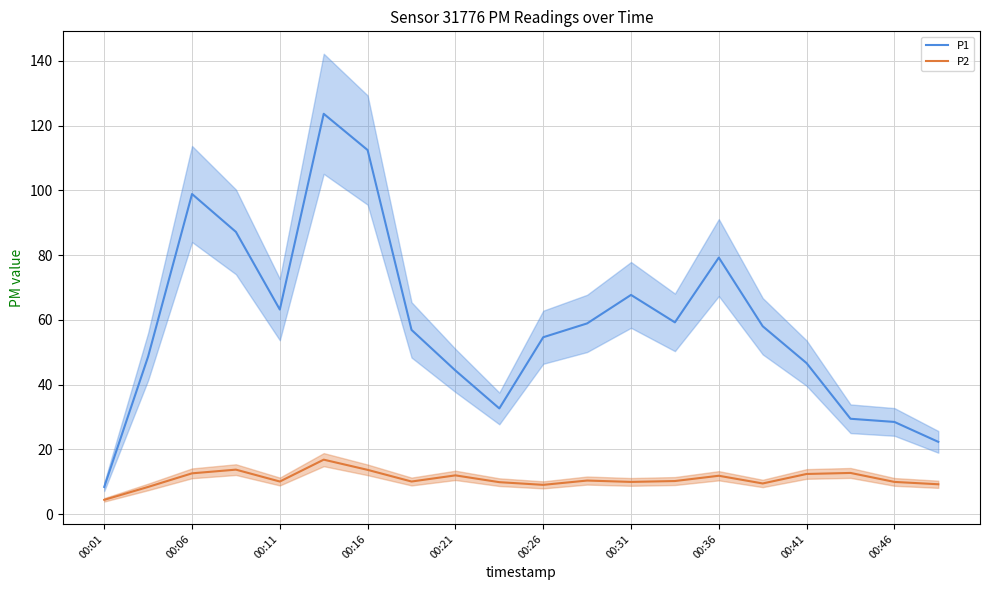

The value of P1 at 00:41 is 66.6. True or false?

False